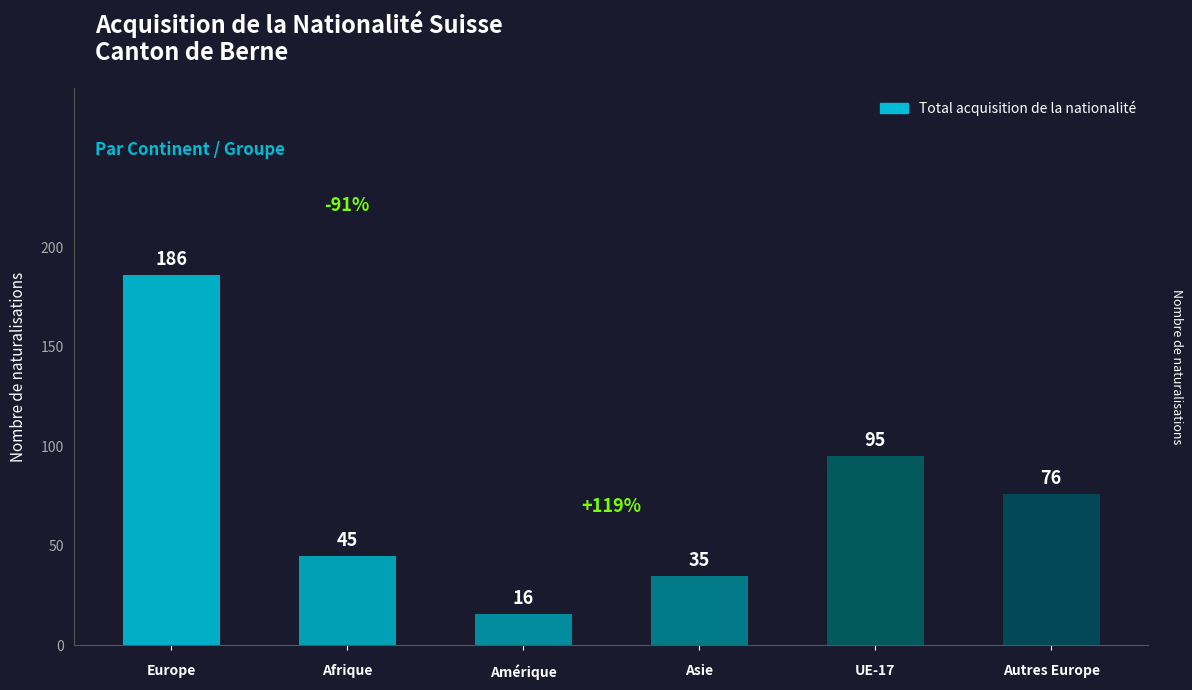

What position from the left is UE-17?

5